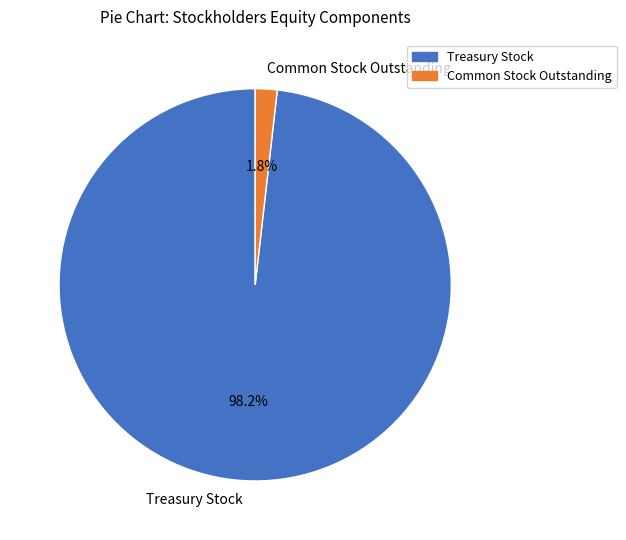

Which slice represents more than half of the pie?

Treasury Stock